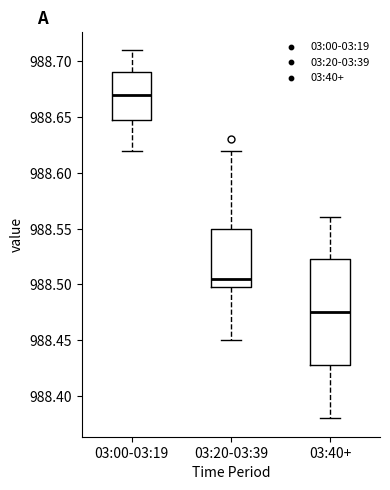

Which box is the tallest, from its lower edge to its upper edge?

03:40+